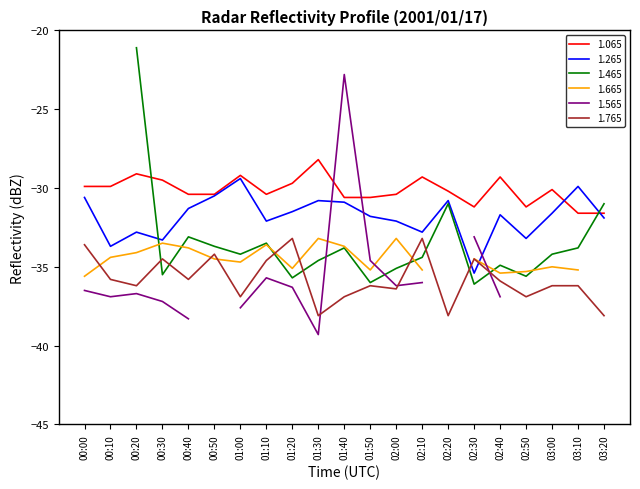

At which label does 1.765 first exceed -36?

00:00